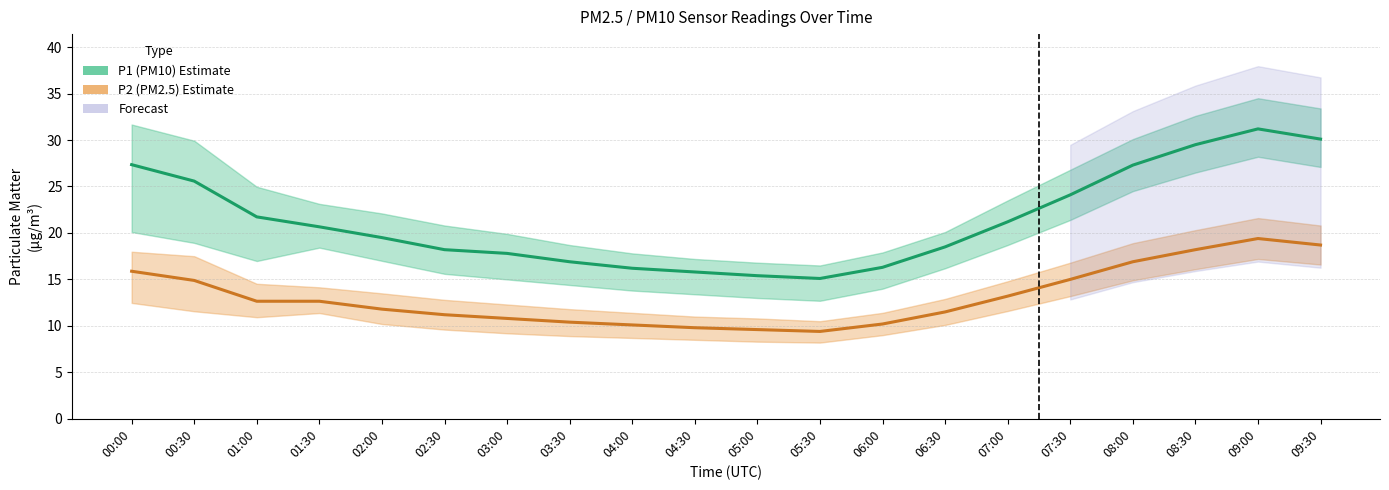

At which label does P1 (PM10) reach its minimum?

05:30